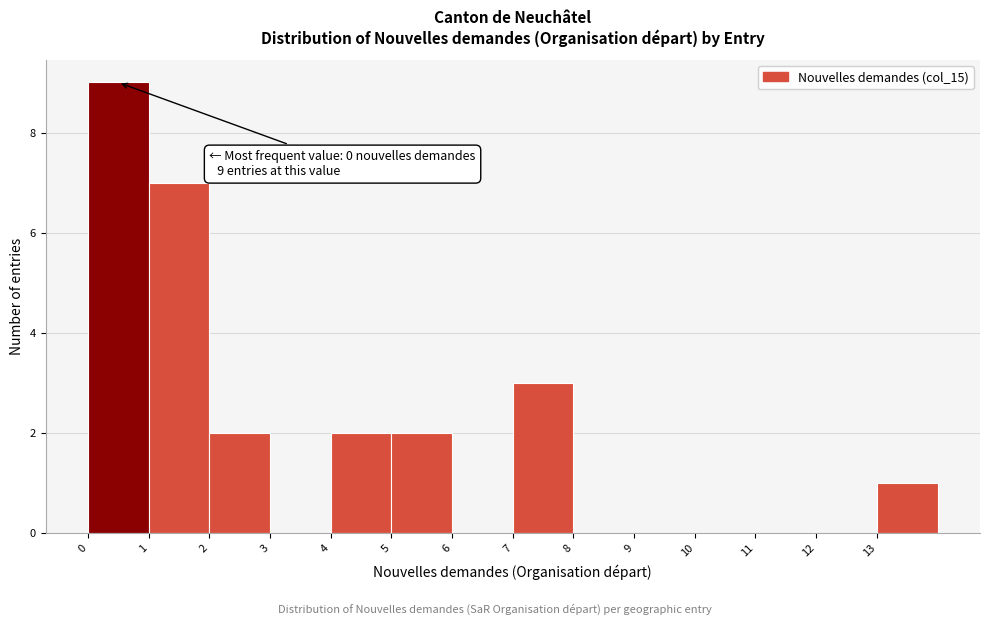

Over which range of the x-axis is the bar tallest?

0 to 1